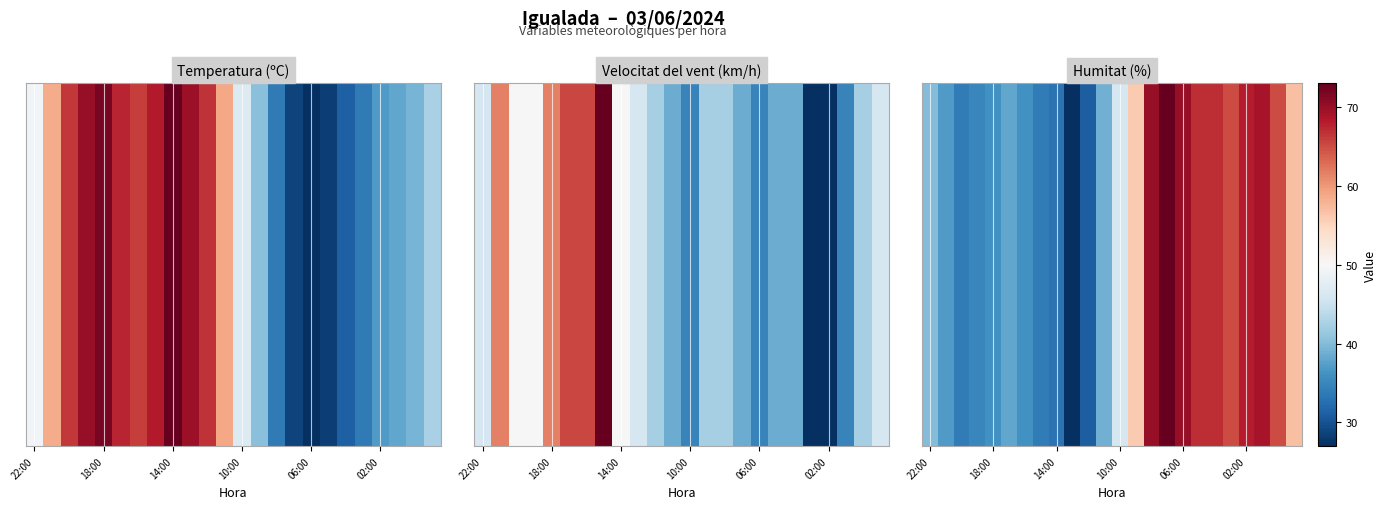

The value at 19 is 94. True or false?

False